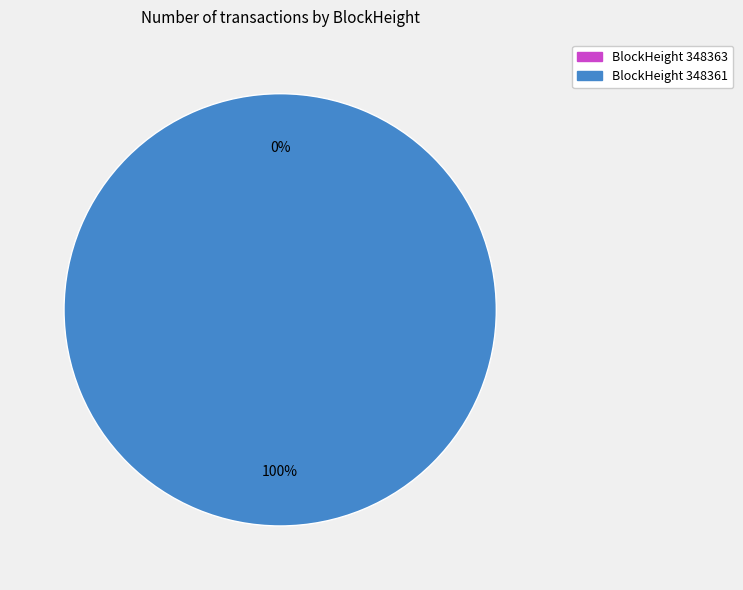

What percentage do 348361 and 348363 together represent?

100.0%